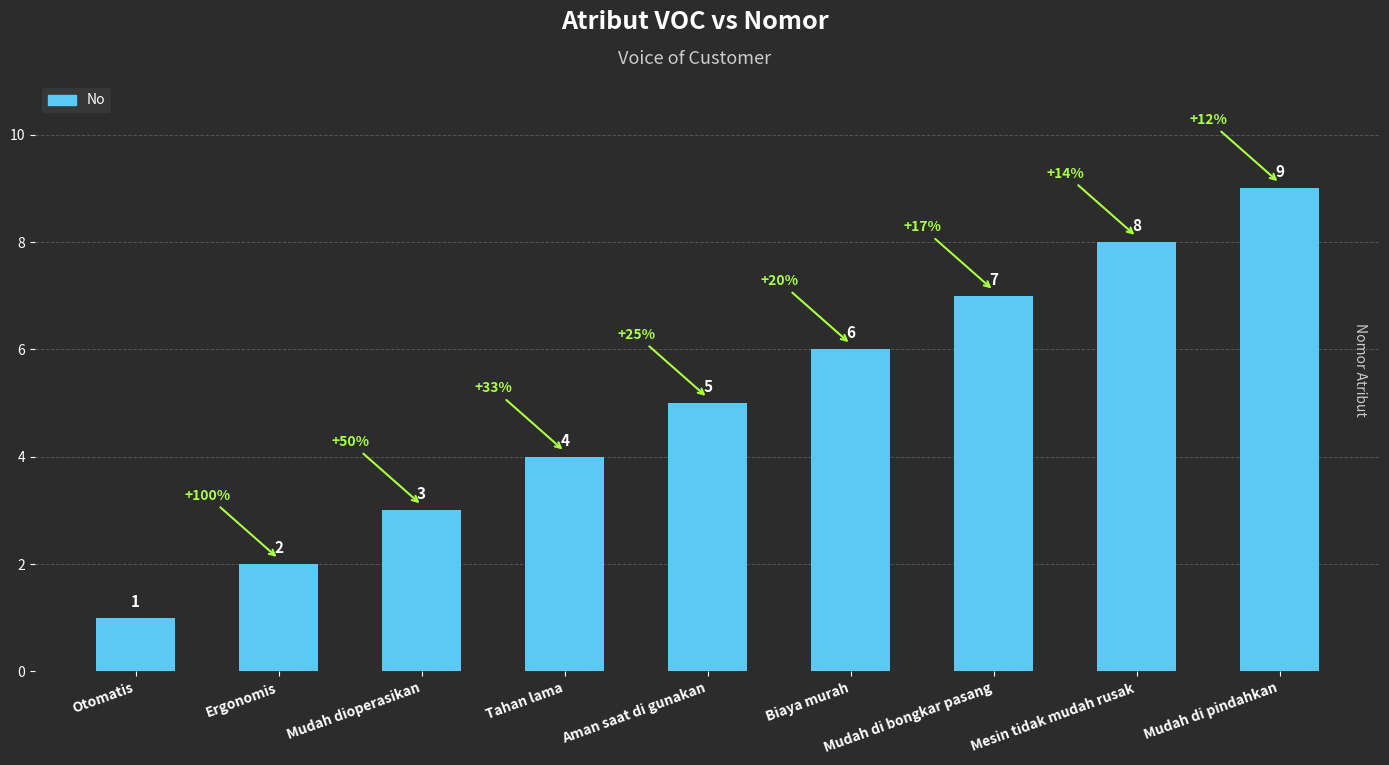

What is the sum of the values at Biaya murah and Mudah di bongkar pasang?

13